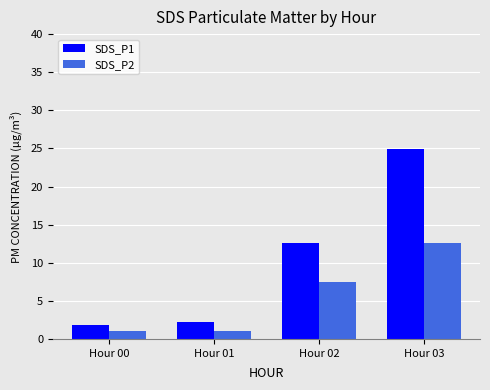

Is it true that SDS_P1 equals 19.1 at Hour 02?

False